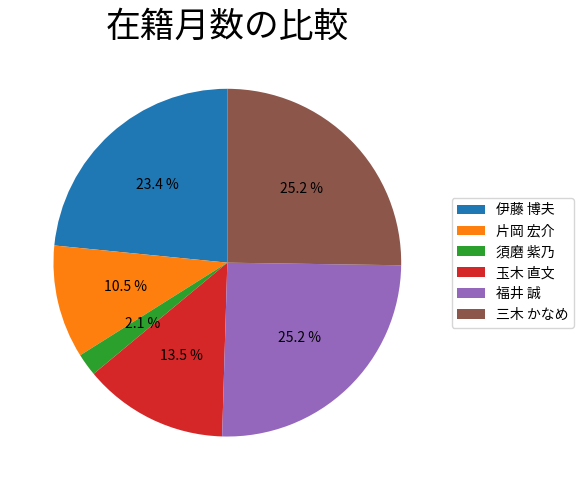

Which has a higher value, 片岡 宏介 or 三木 かなめ?

三木 かなめ